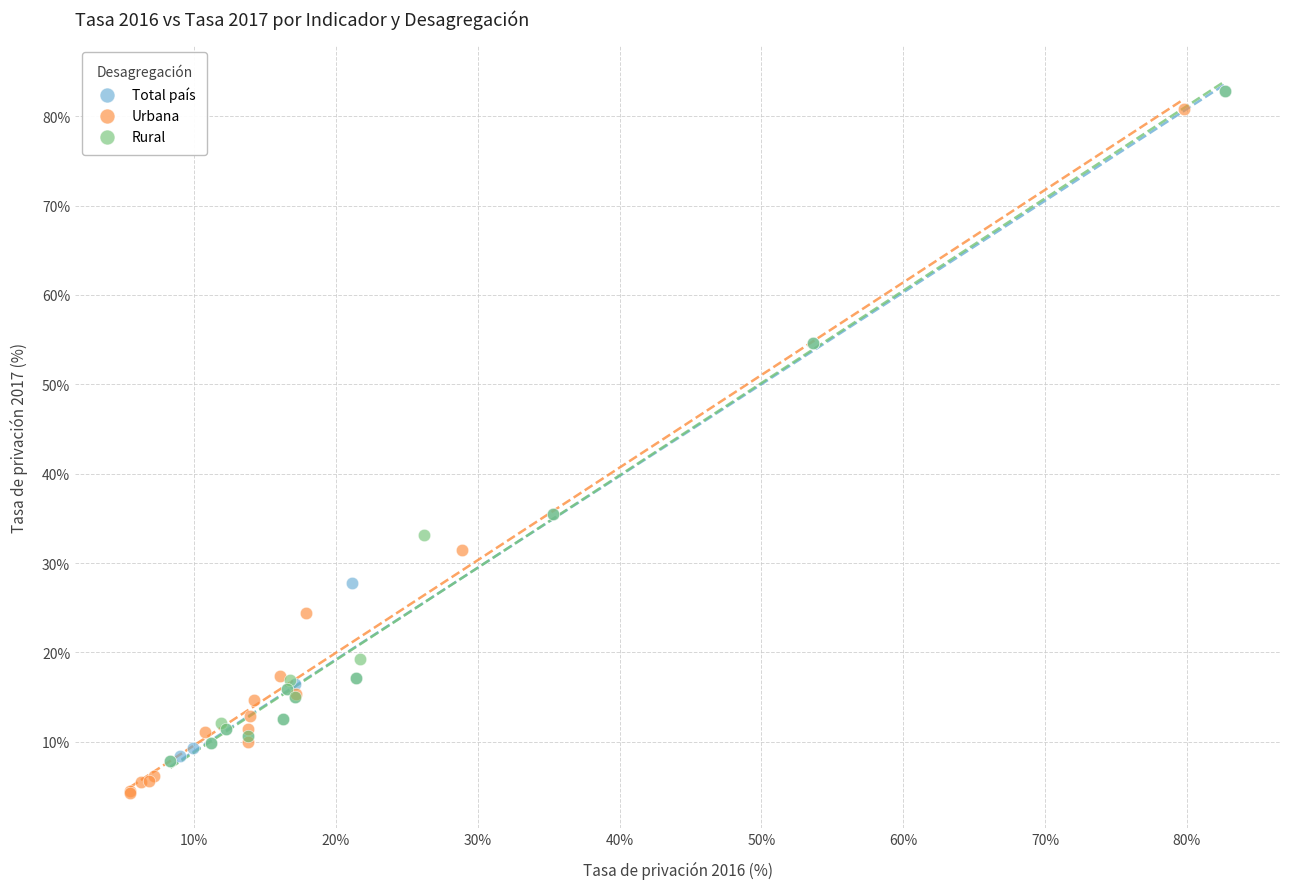

What are all the series names shown in the legend?

Total país, Urbana, Rural